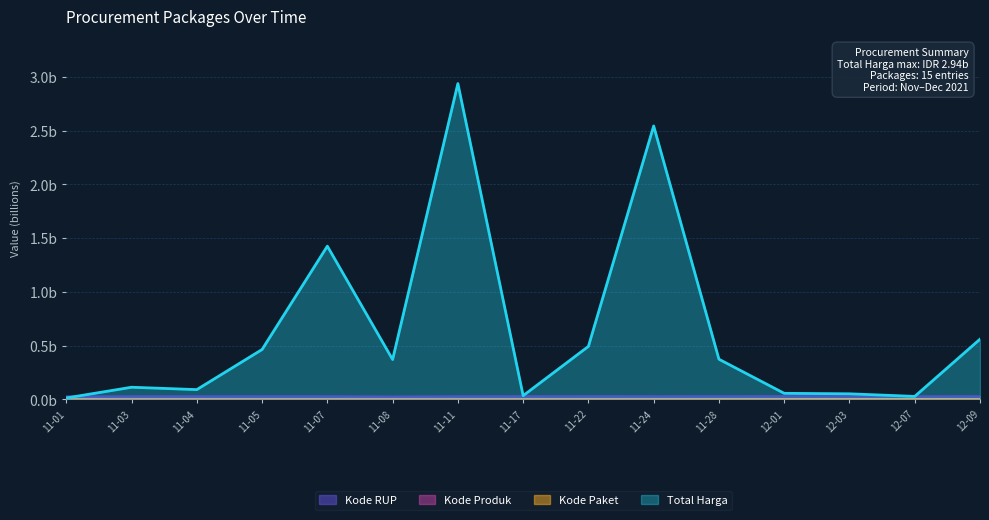

Does the chart display data point markers on the line(s)?

No